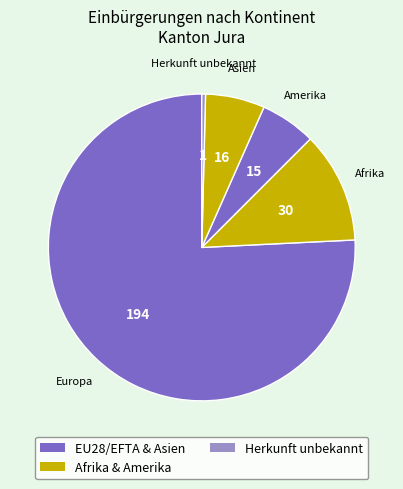

True or false: Afrika accounts for 12% of the total.

True